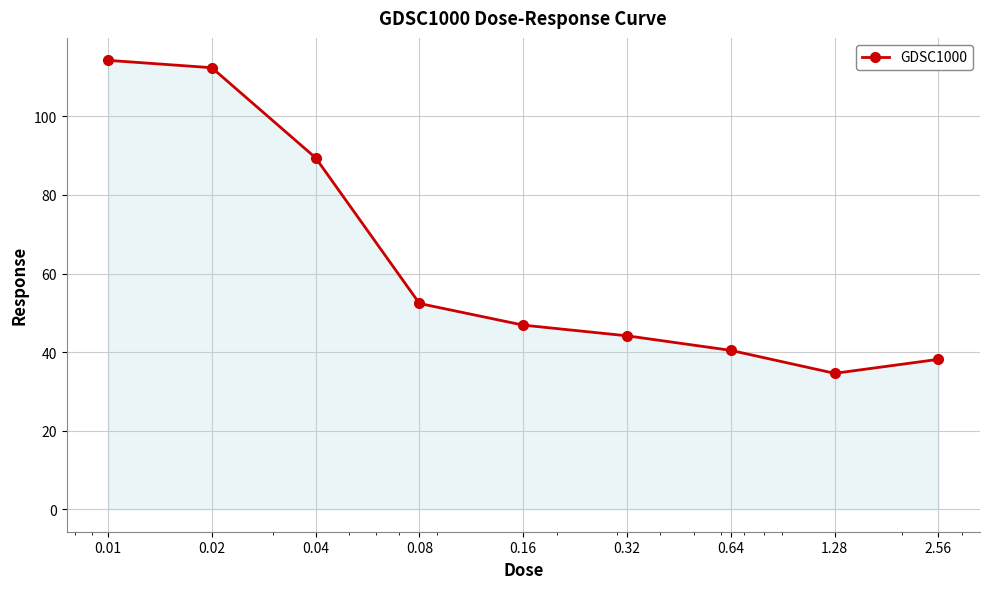

True or false: the data has more than 1 interior local peaks.

False